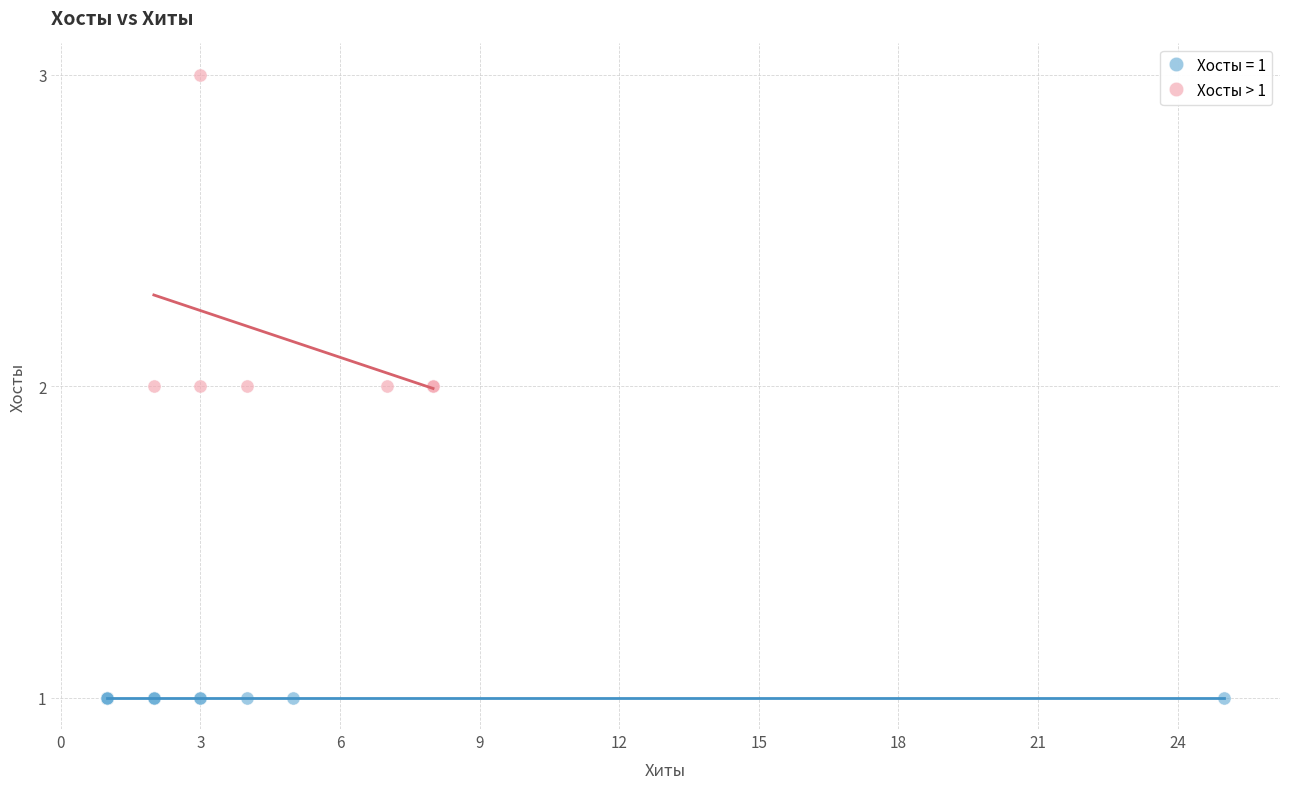

Which series contains the highest Y value?

Хосты > 1